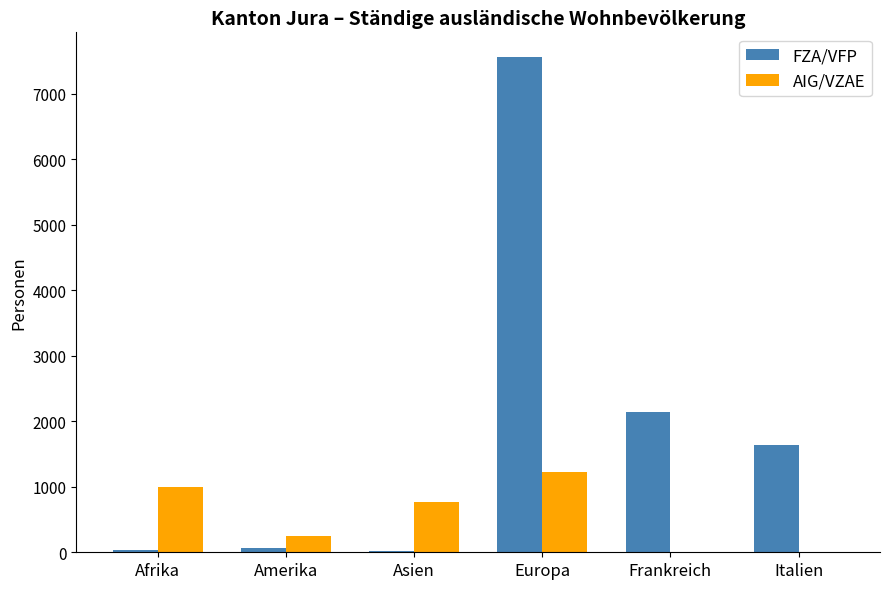

What are all the series names shown in the legend?

FZA/VFP, AIG/VZAE